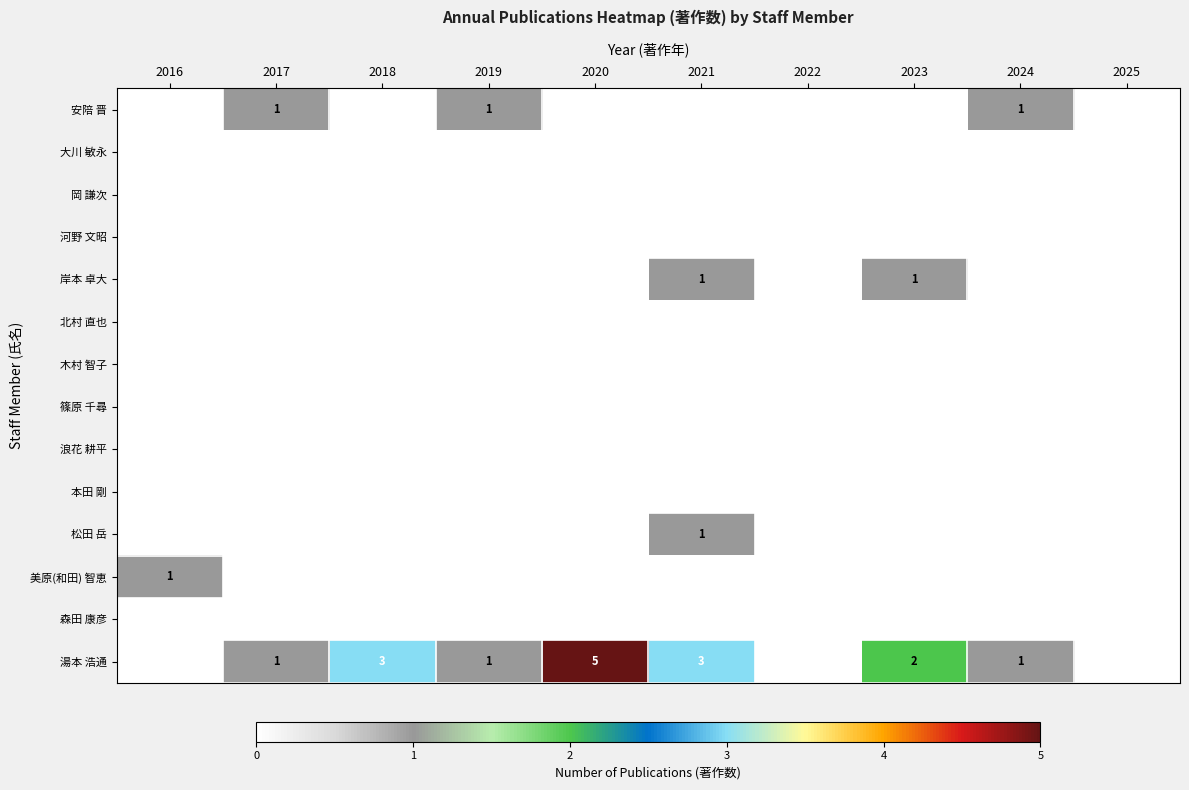

What is the spread (max minus min) of values at 2019?

1